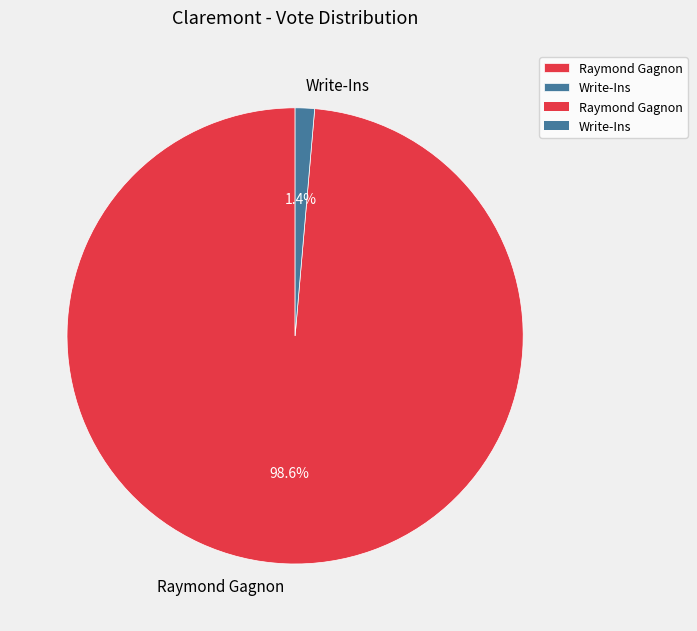

Which slice is the largest?

Raymond Gagnon